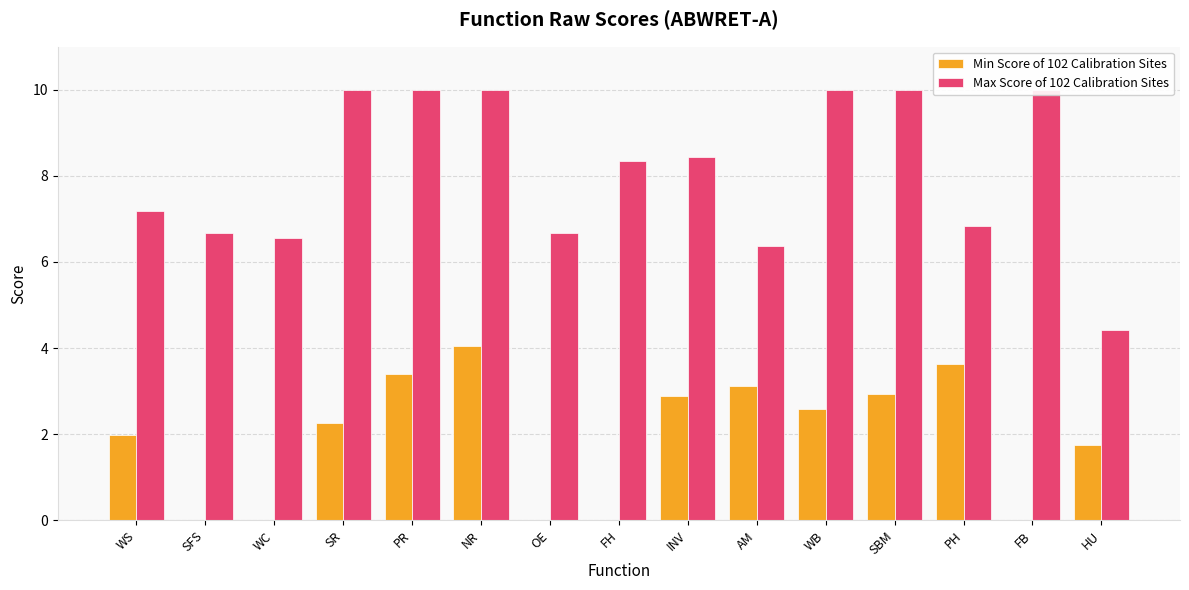

Is it true that Max Score of 102 Calibration Sites equals 17.6 at SBM?

False